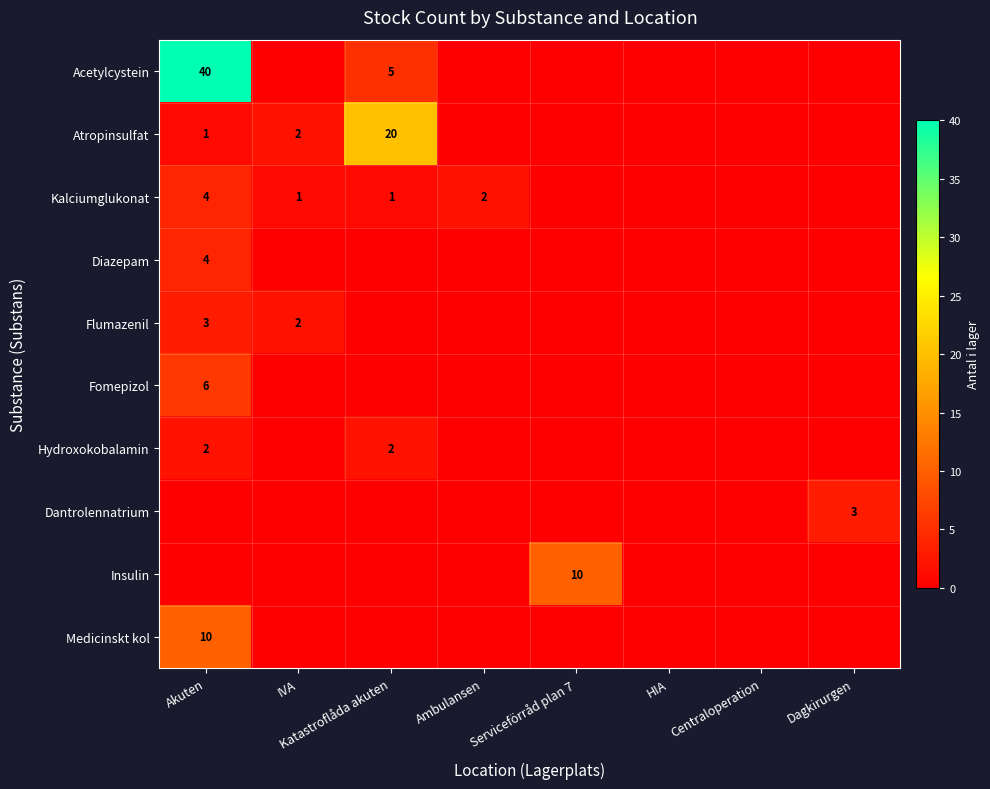

Is it true that Hydroxokobalamin equals 2 at Akuten?

True